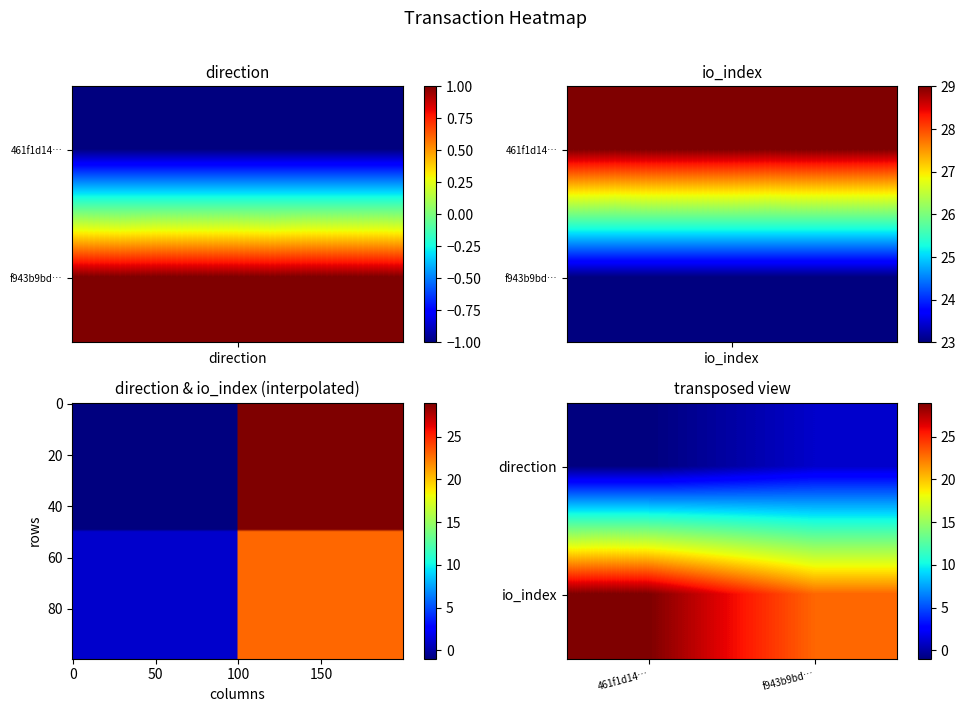

Where is 461f1d14b204ac808b3096dc0334554b6f6854b nearest to the value 14?

-1